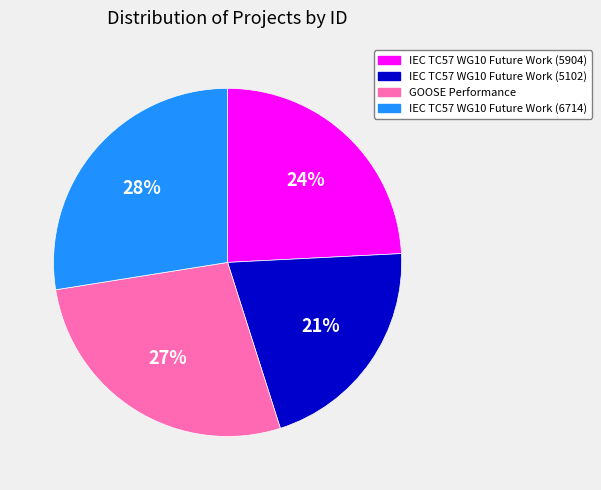

Does GOOSE Performance account for over 50% of the chart?

No